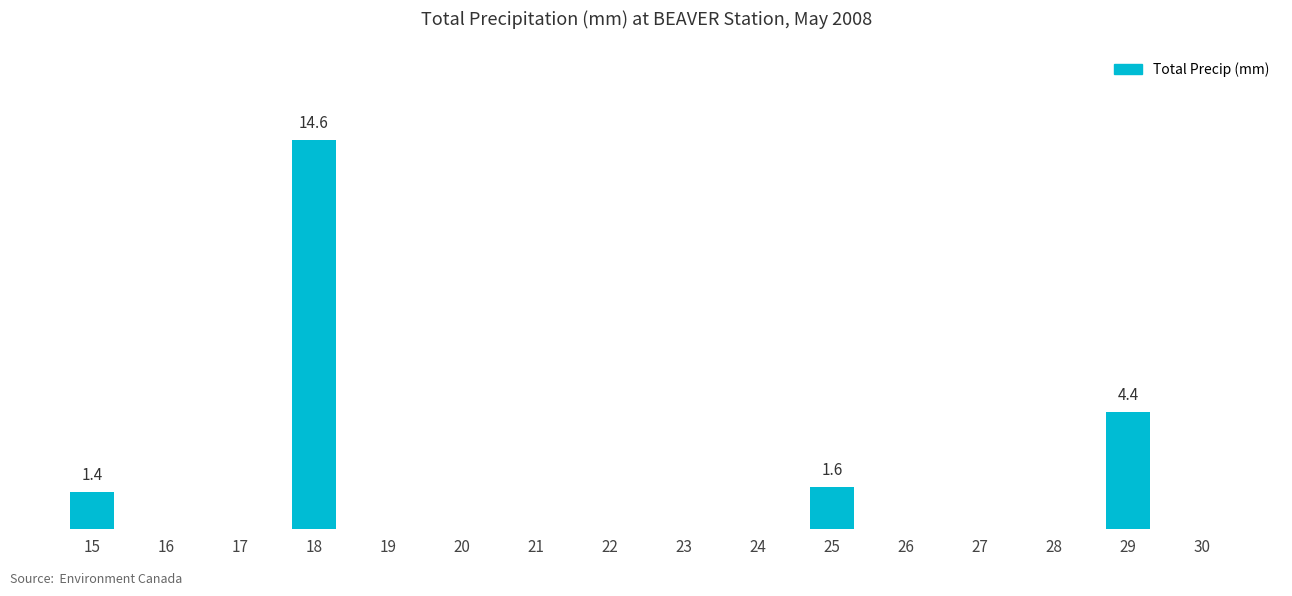

What is the difference between the second highest and minimum values?

4.4